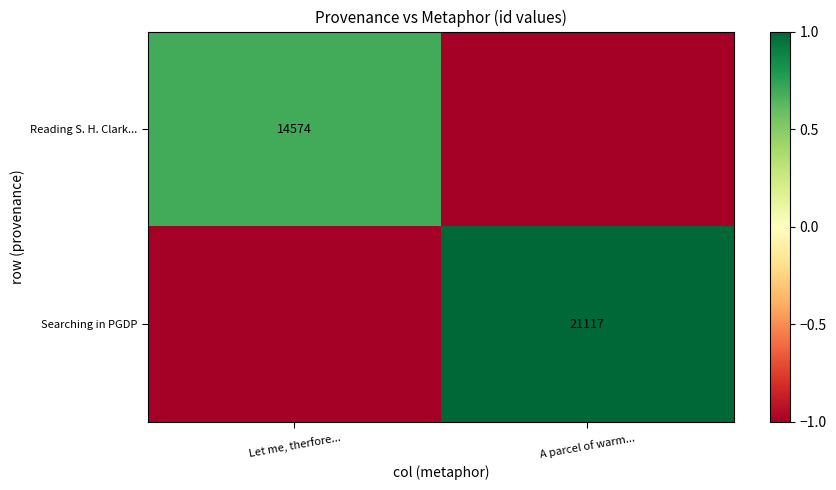

Which category has the highest value across all series?

A parcel of warm...